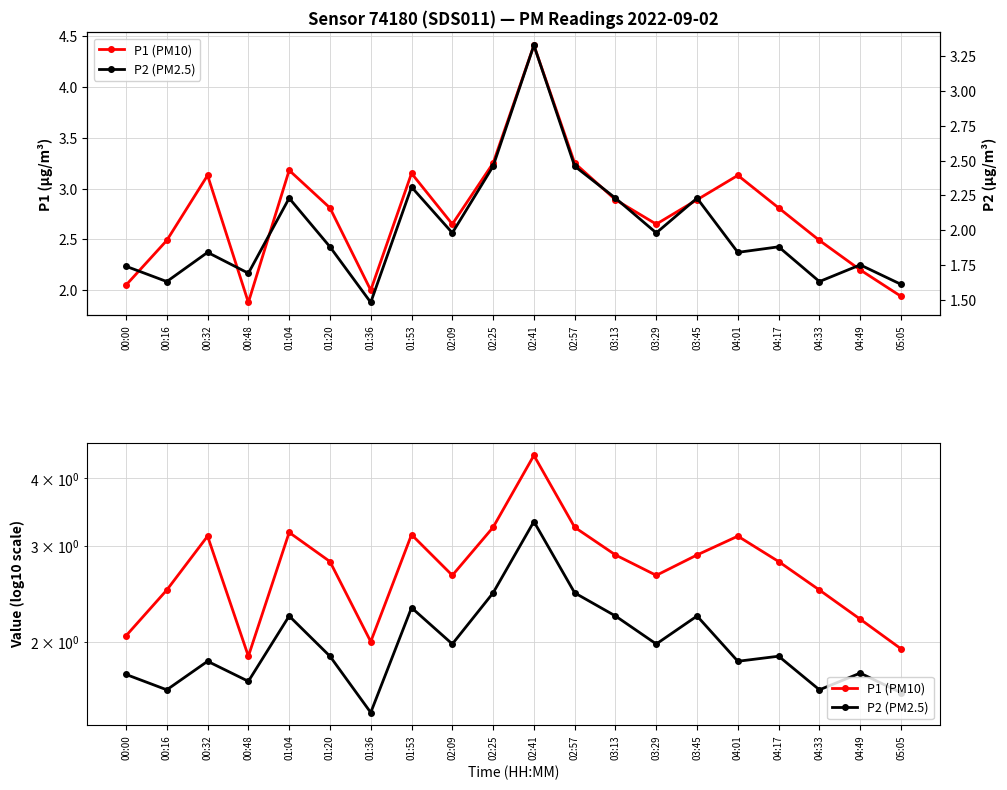

Is it true that P2 (PM2.5) equals 2.7 at 00:00?

False